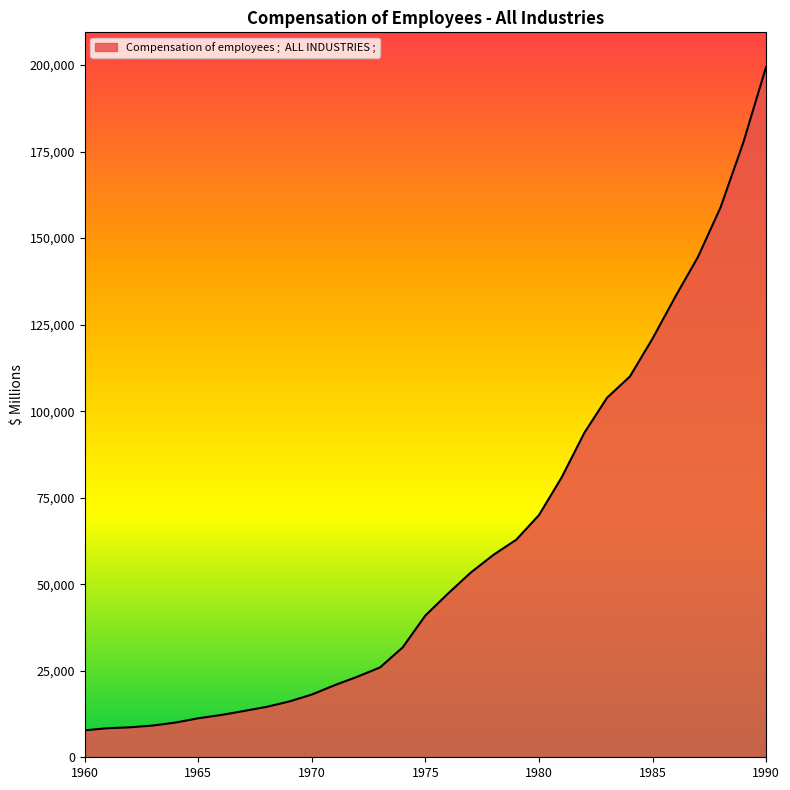

What is the difference between the maximum and minimum values?

191686